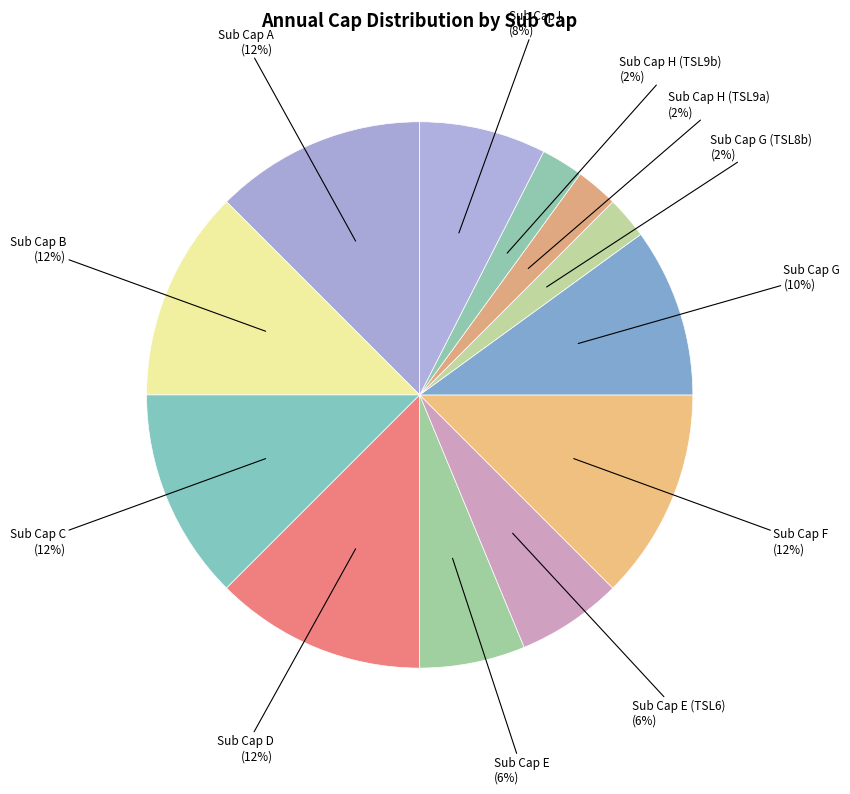

To the nearest percent, what is the difference between the largest and smallest slice percentages?

10%